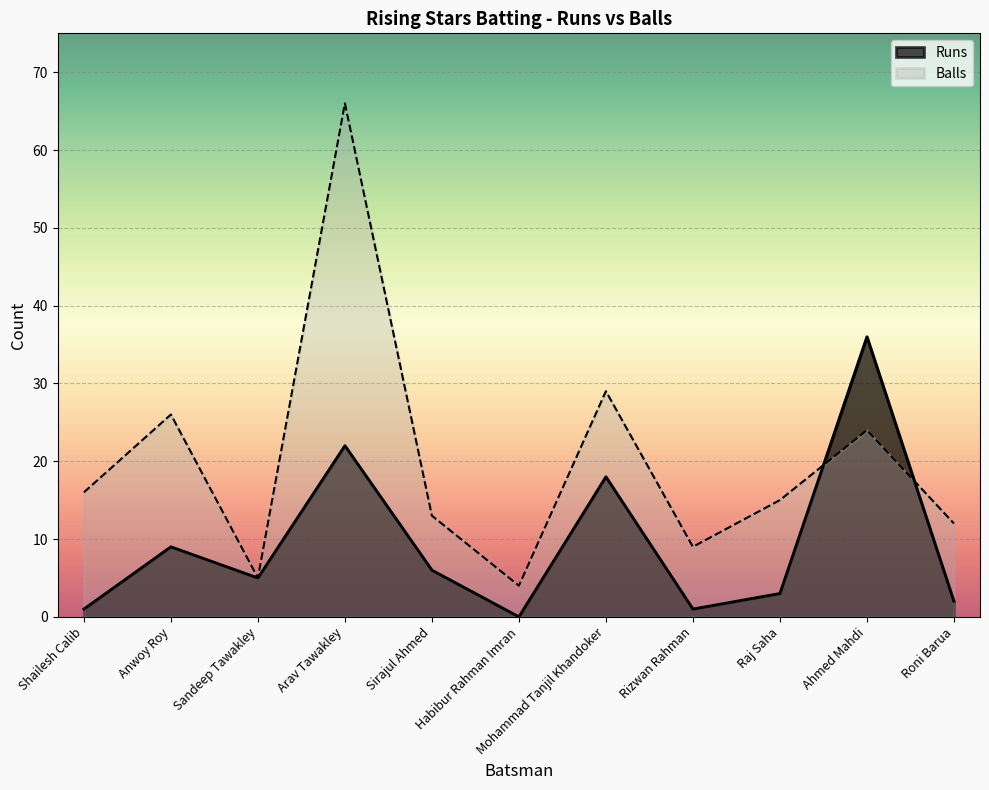

What are all the series names shown in the legend?

Runs, Balls